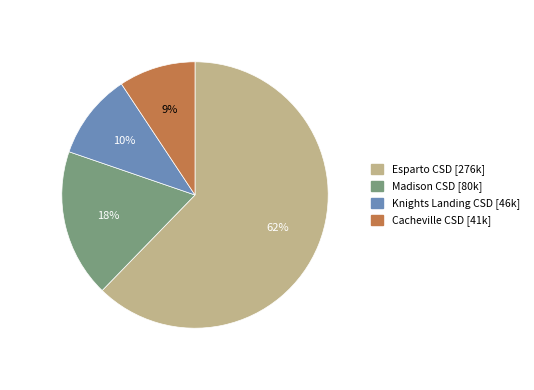

Is there a majority slice in this chart?

Yes